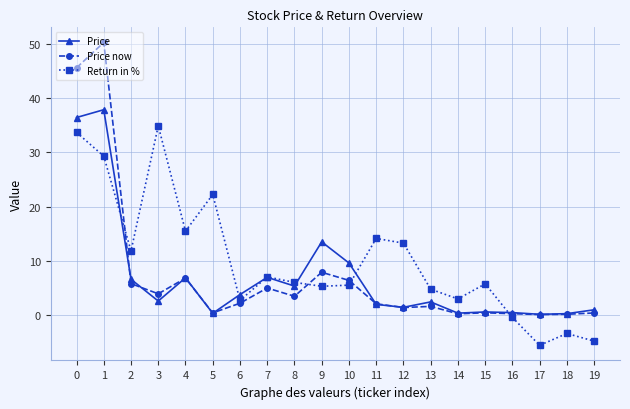

What is the sum of the Return in % values at 5 and 17?

16.6